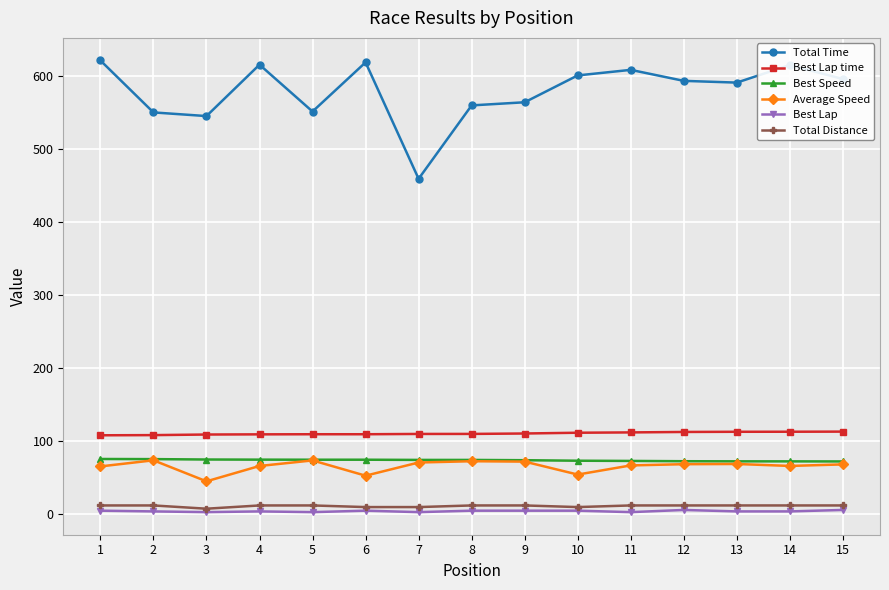

Read the Total Time value at 1.

622.0